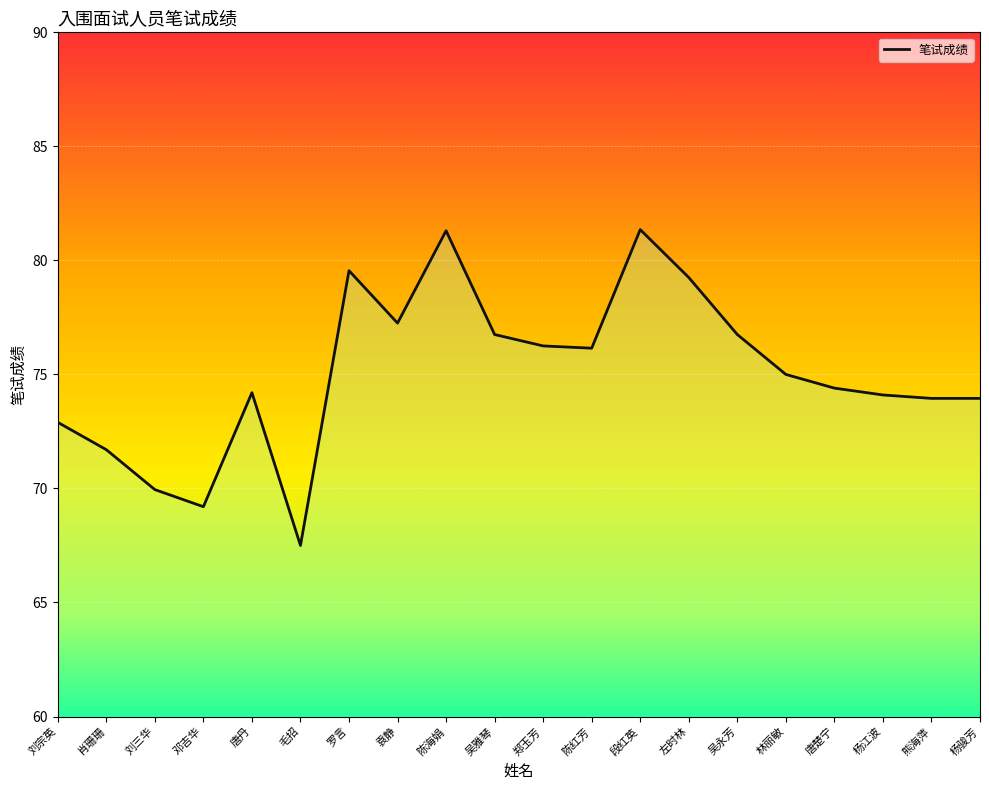

What is the difference between the values at 杨骏芳 and 吴雅琴?

2.8